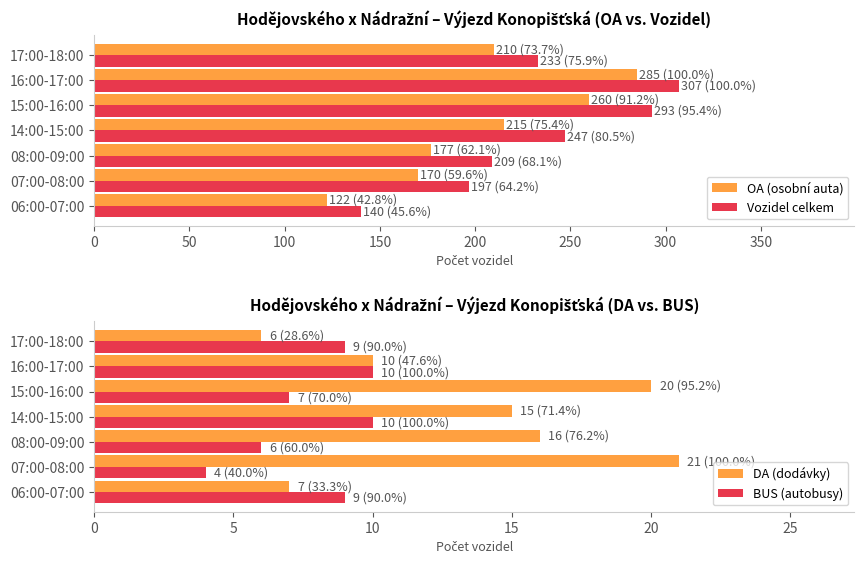

At which label is DA (dodávky) closest to 13?

14:00-15:00